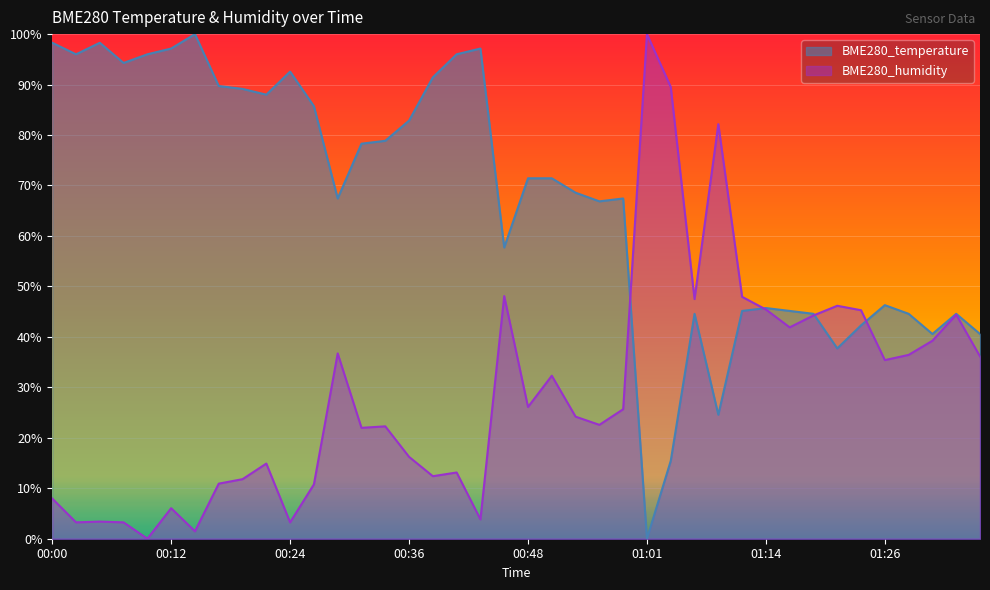

Which series has the largest range (max minus min)?

BME280_temperature